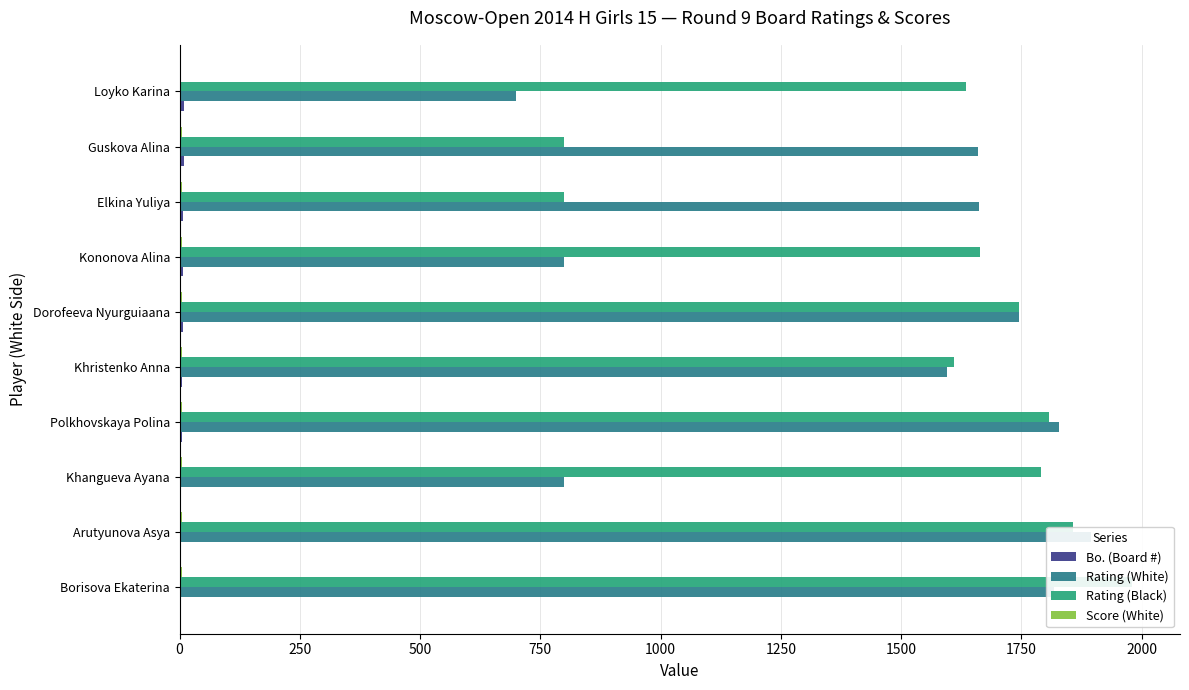

What is the spread (max minus min) of values at Dorofeeva Nyurguiaana?

1742.0